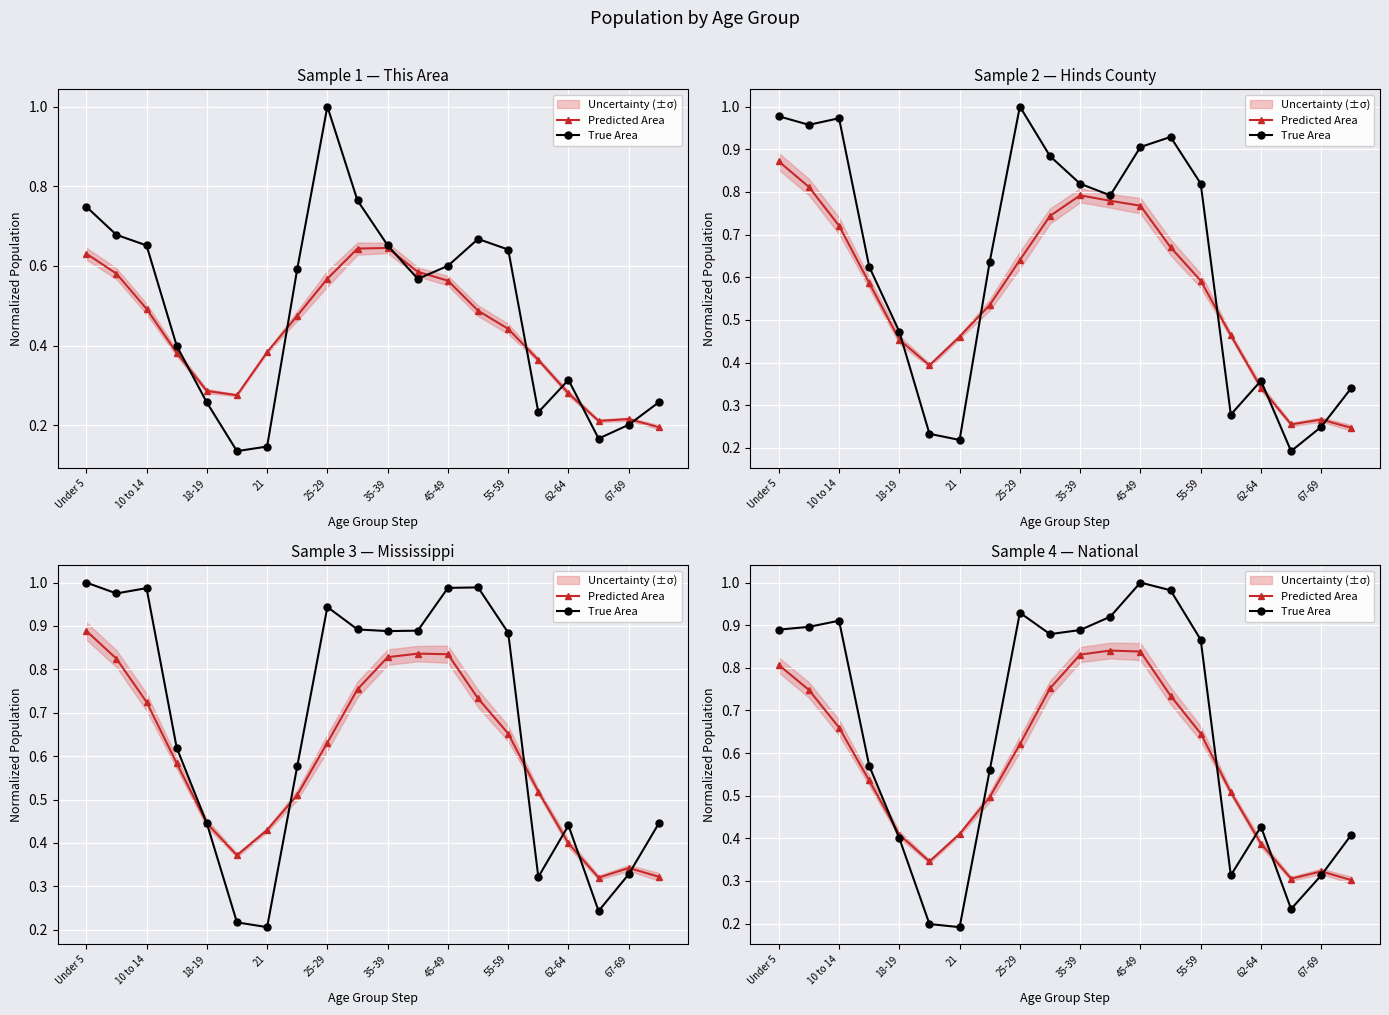

What is the difference between the maximum and minimum values in the Predicted Area series?

0.5